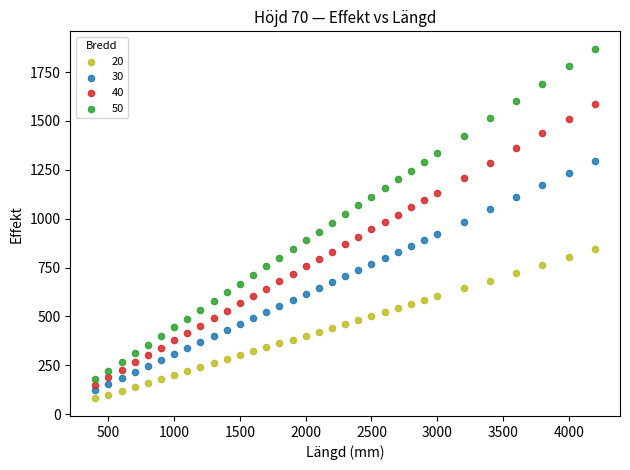

Which series has the largest Y range (max minus min)?

50